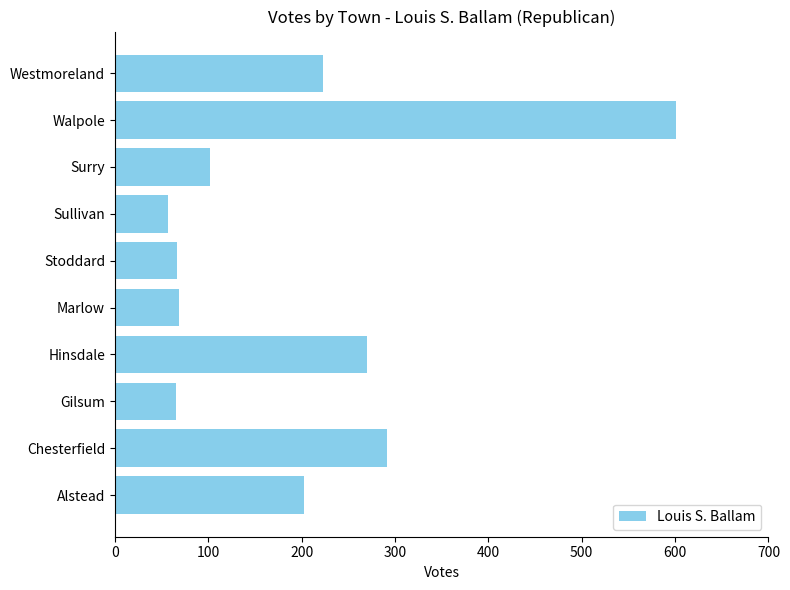

What is the difference between the maximum and minimum values?

544